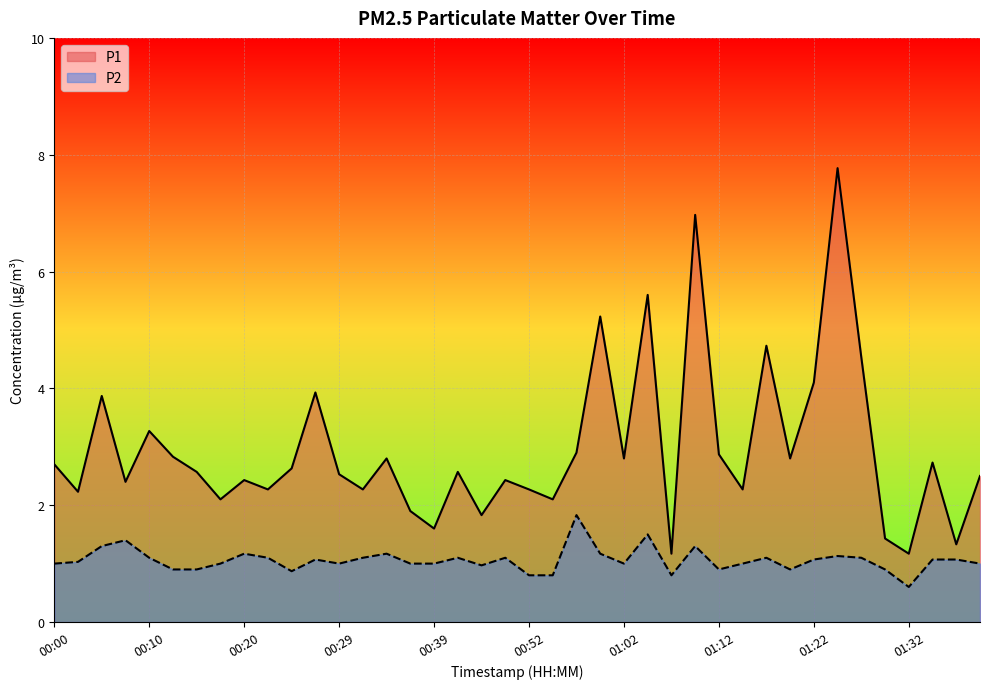

True or false: P2 and P1 intersect in this chart.

False